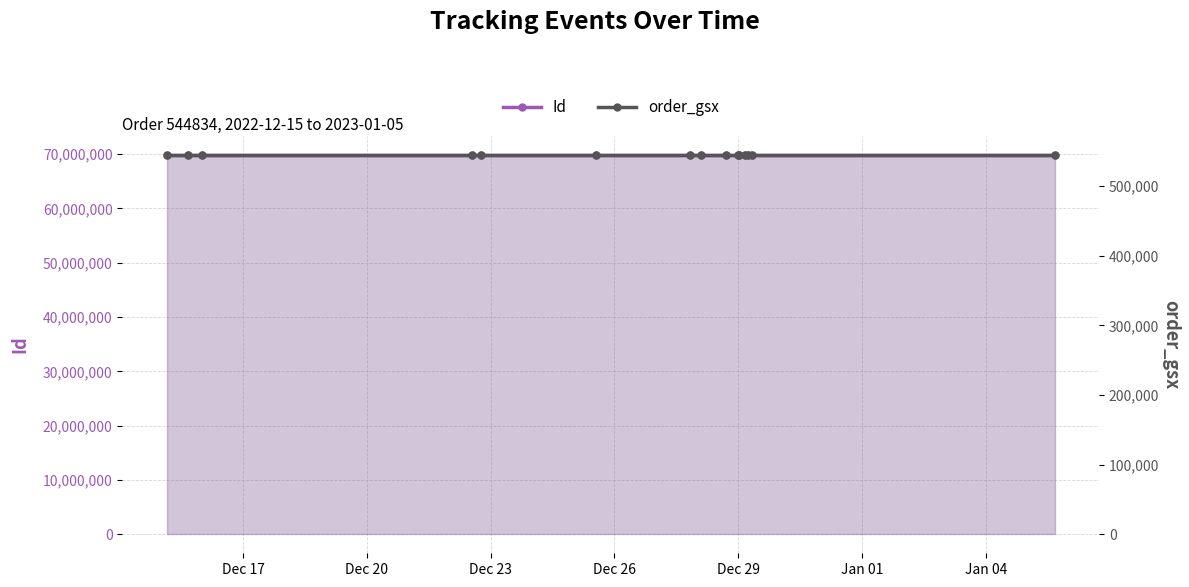

Which label corresponds to the smallest value in the chart?

Dec 17